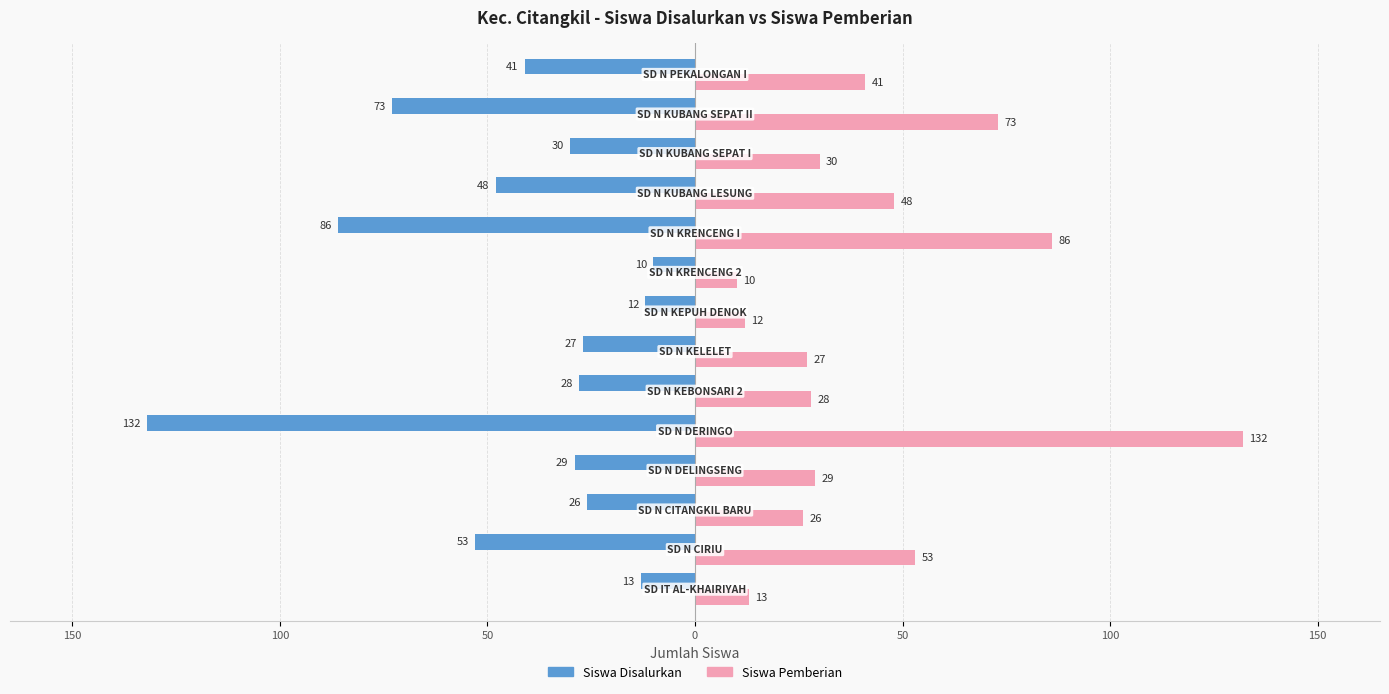

What are all the series names shown in the legend?

Siswa Disalurkan, Siswa Pemberian